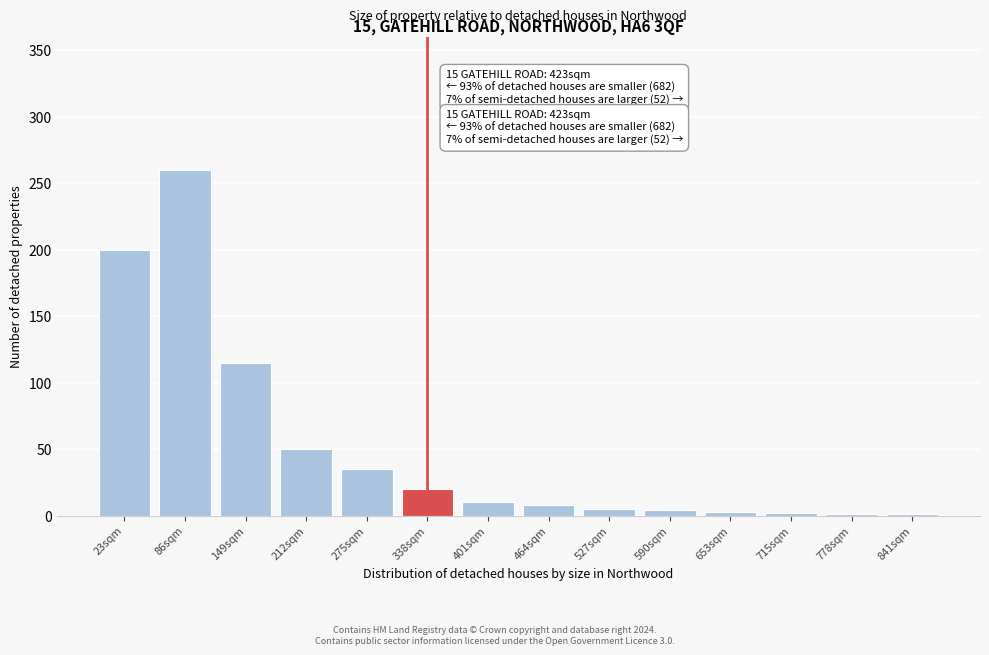

The value at 149sqm is 207. True or false?

False